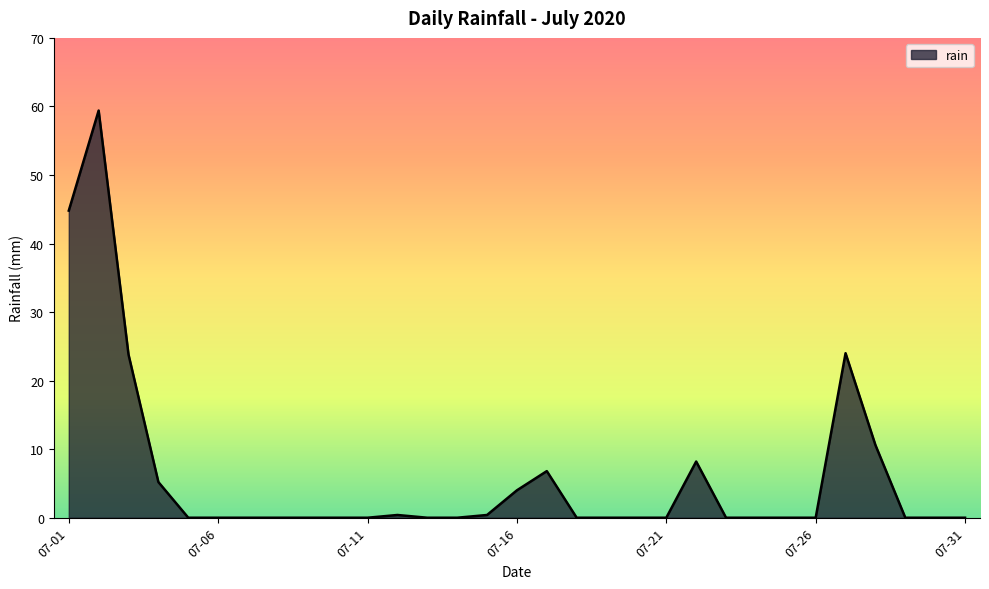

What is the greatest value displayed?

59.4